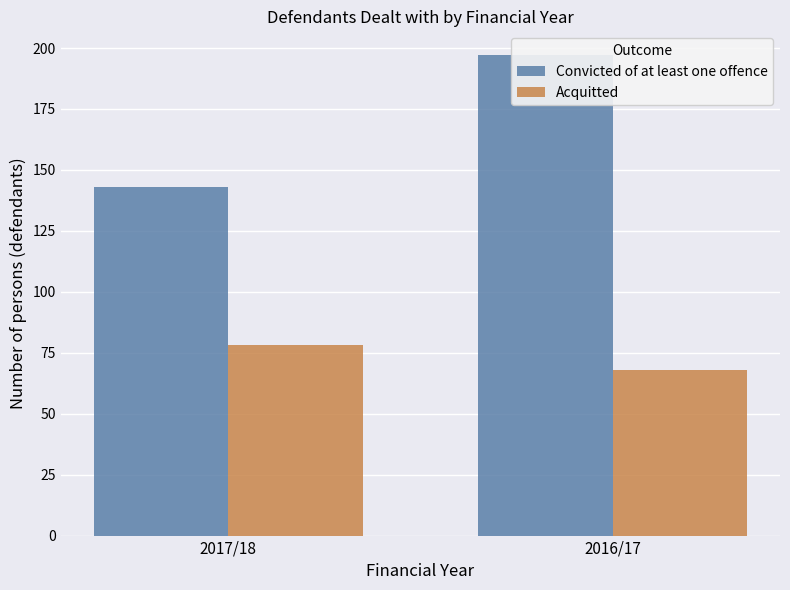

Which series has the largest range (max minus min)?

Convicted of at least one offence